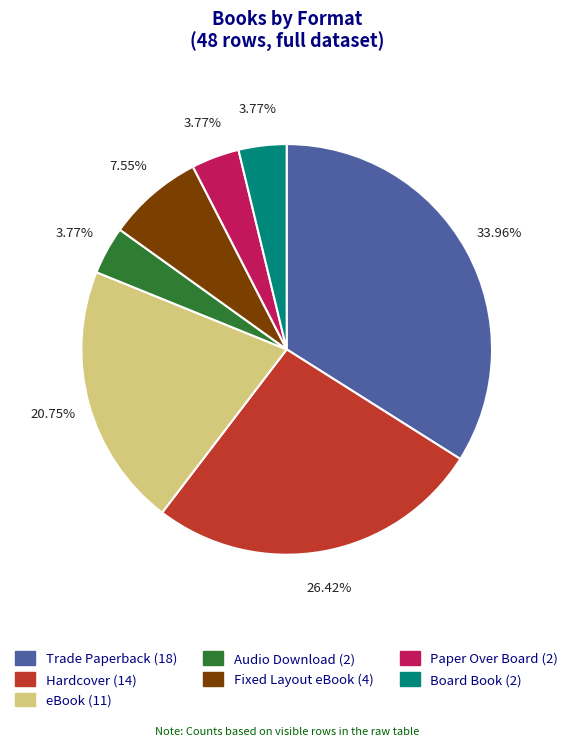

To the nearest percent, what is the difference between the Fixed Layout eBook and eBook slice percentages?

13%